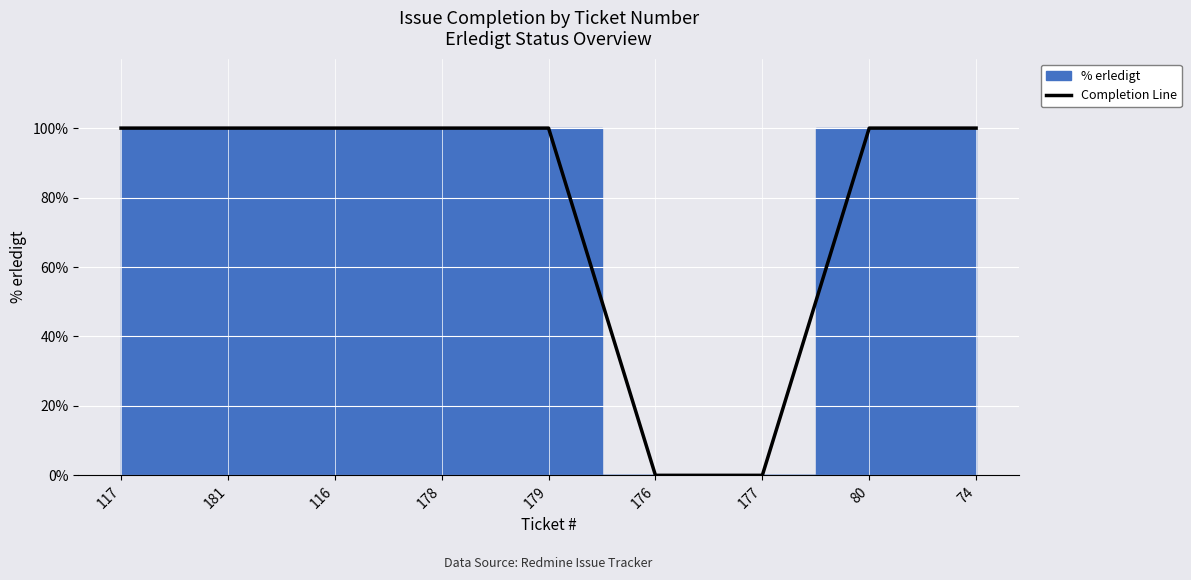

What is the label of the 9th point from the left?

74